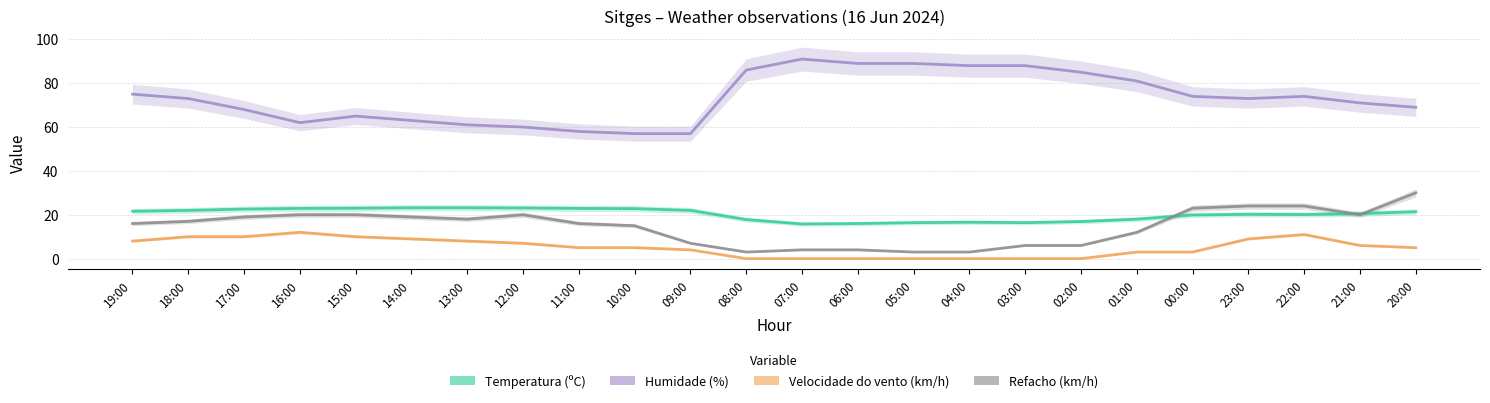

The Temperatura (ºC) series shows 14.9 at 15:00. True or false?

False